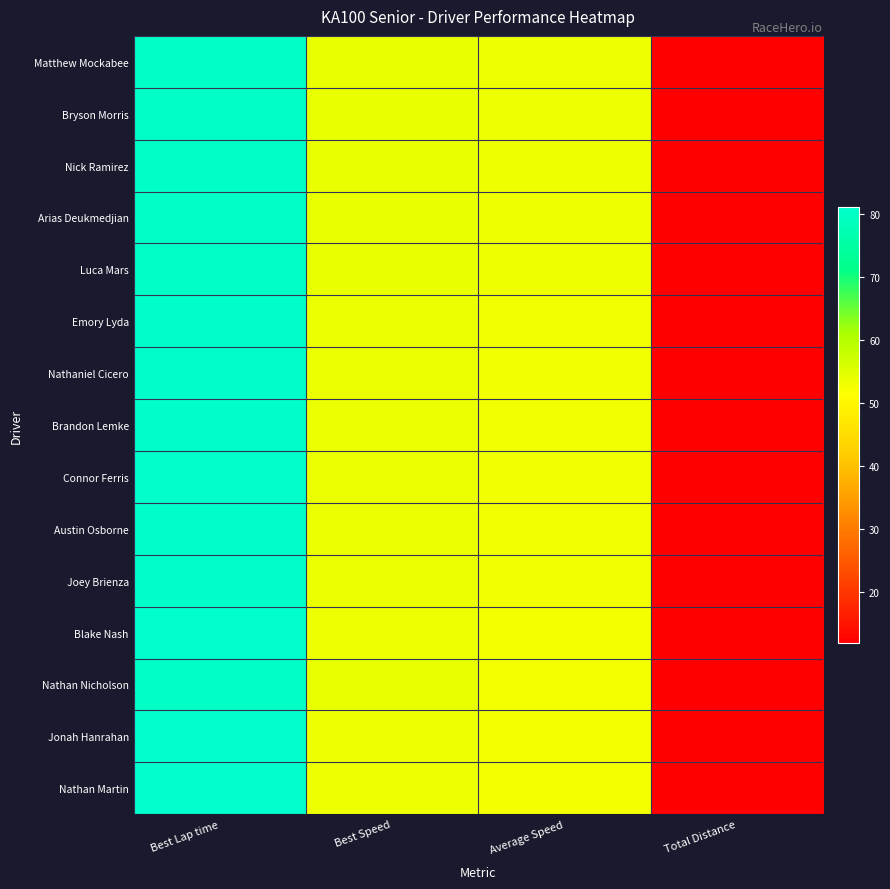

Which has a higher value, Best Lap time or Total Distance?

Best Lap time